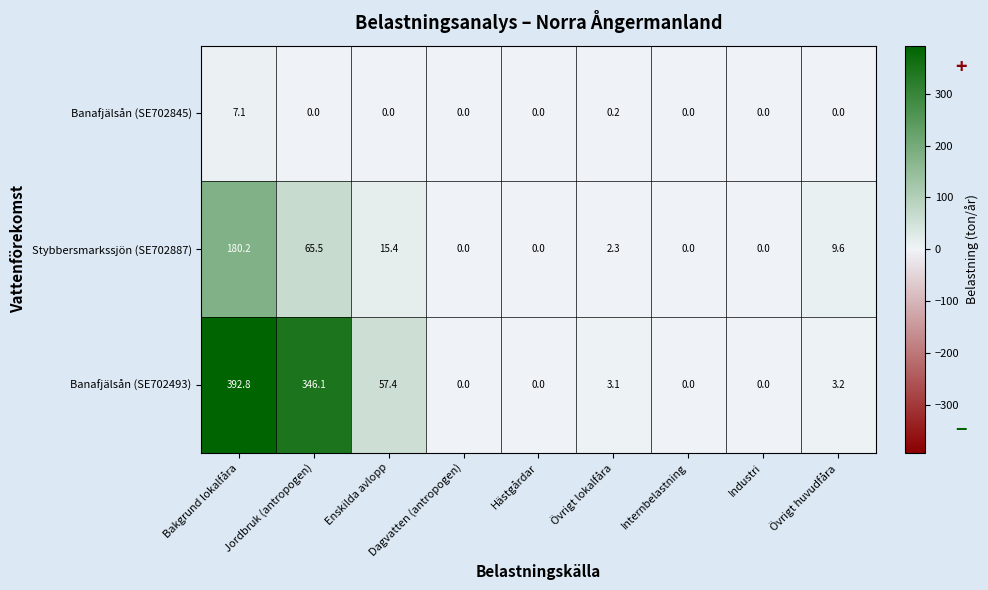

The Stybbersmarkssjön (SE702887) series shows 2.3 at Övrigt lokalfåra. True or false?

True